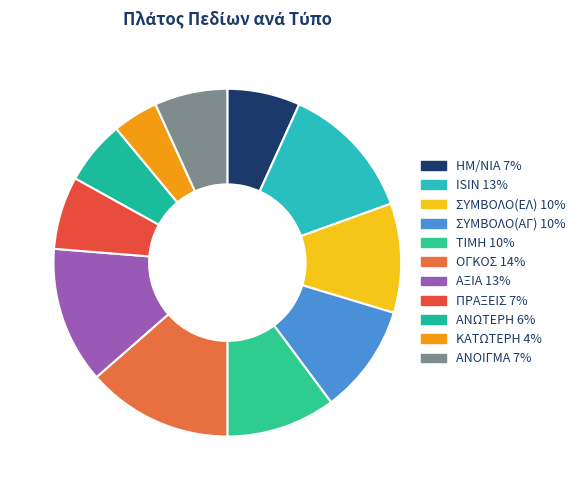

To the nearest percent, what is the average slice percentage?

9%